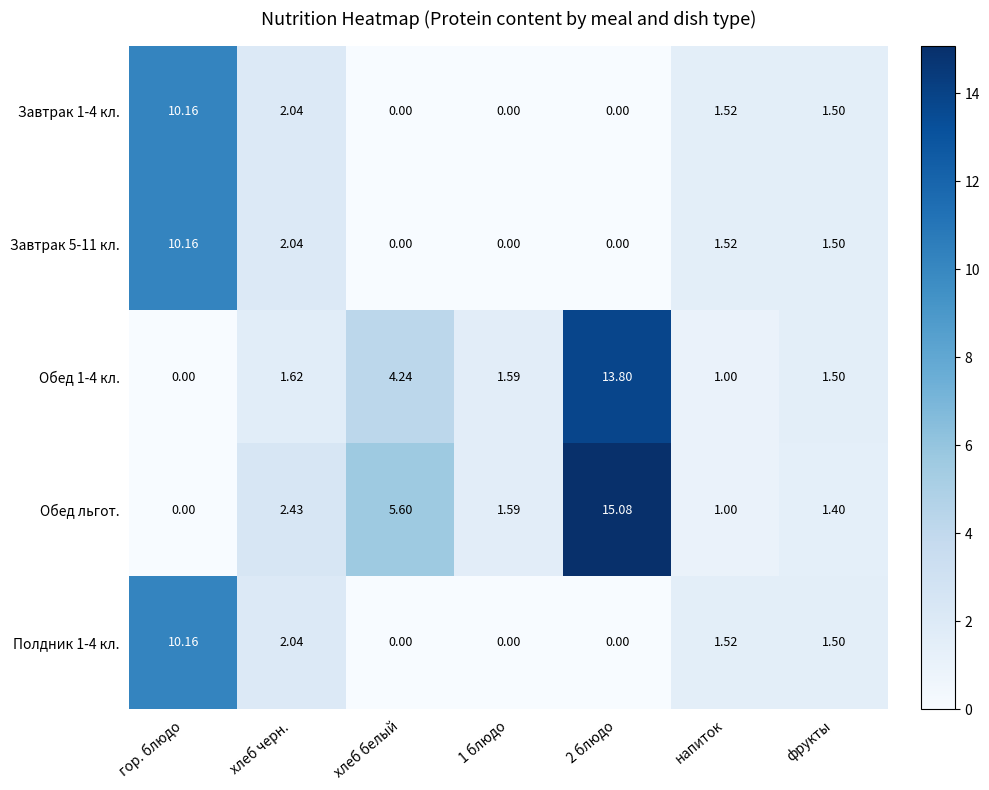

How many values in the Обед 1-4 кл. series are below 1?

1